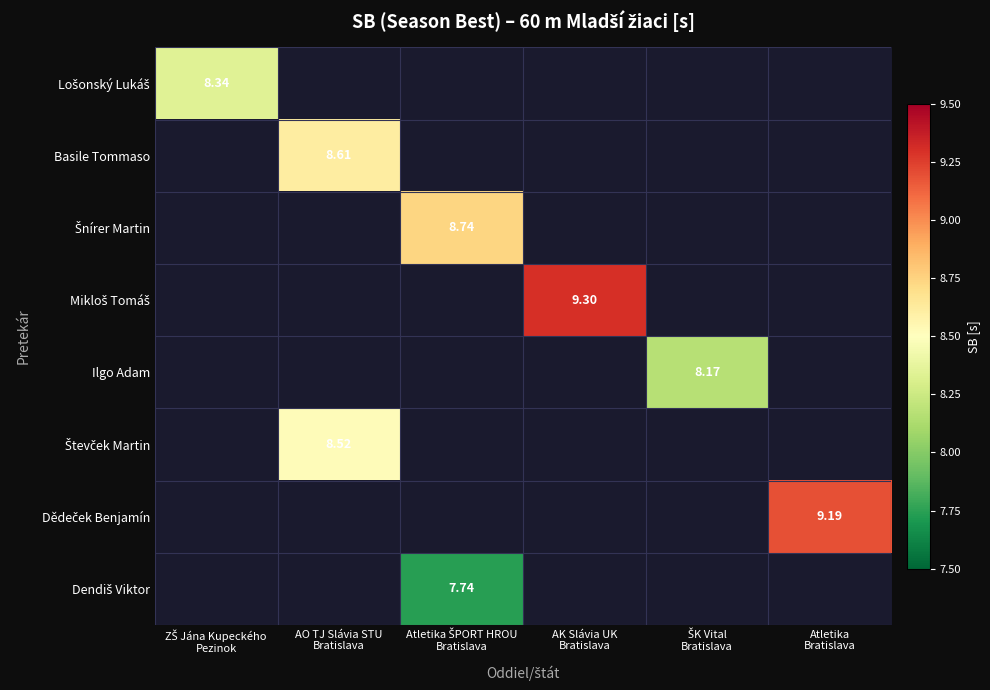

Which has a higher value, Atletika ŠPORT HROU
Bratislava or AO TJ Slávia STU
Bratislava?

AO TJ Slávia STU
Bratislava